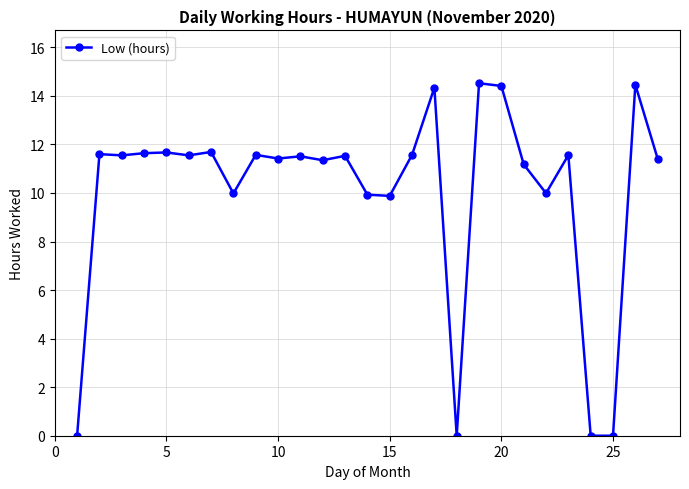

What is the sum of all values?

270.3